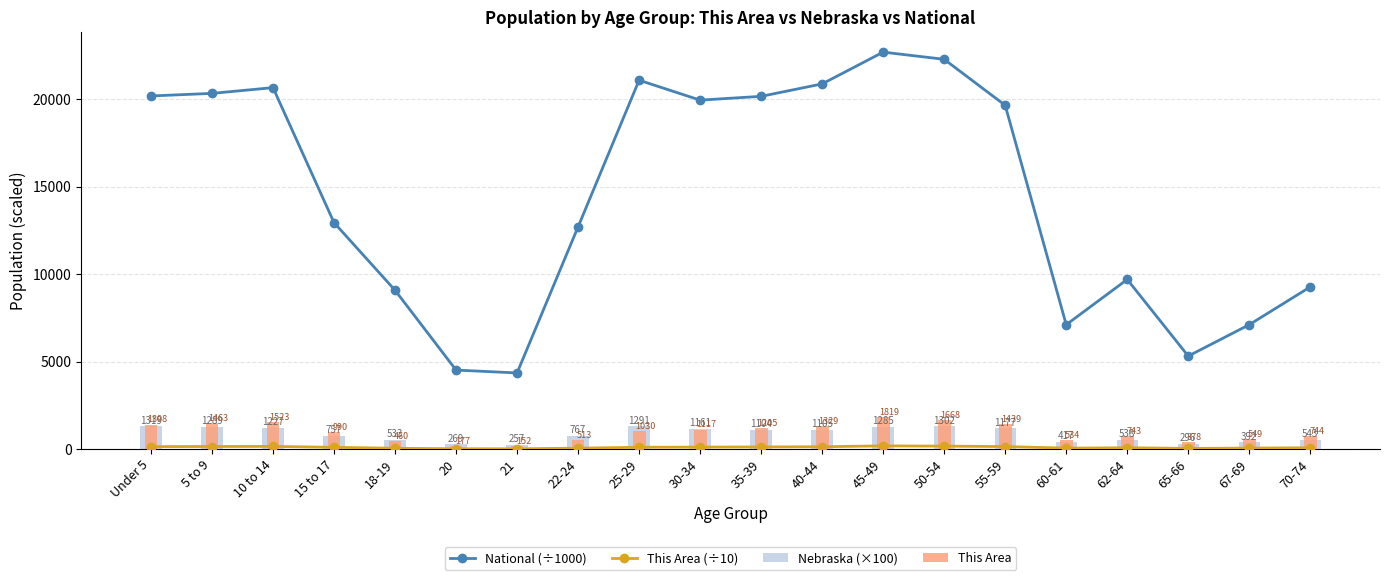

What is the sum of all This Area values?

19231.0